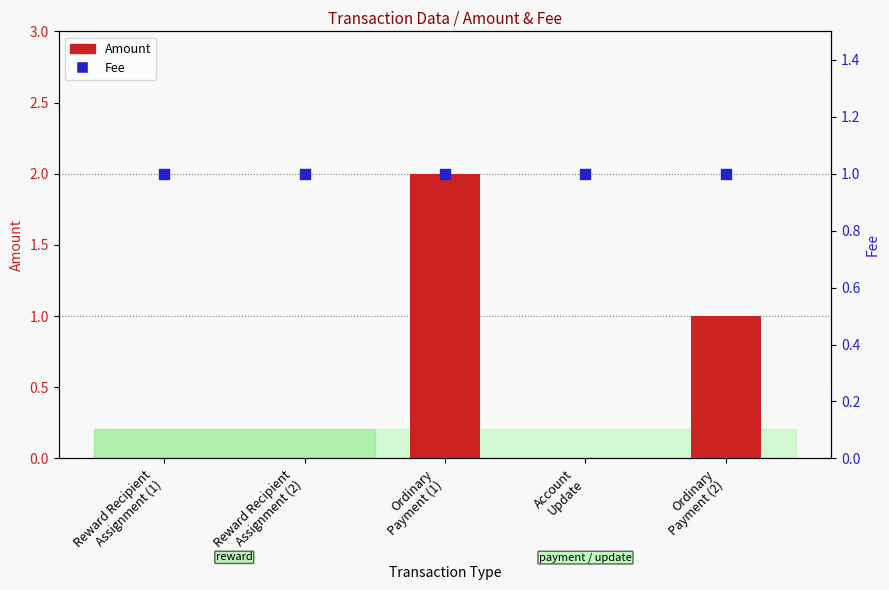

Is the value of Amount at Reward Recipient
Assignment (1) greater than the value of Fee at Reward Recipient
Assignment (1)?

No